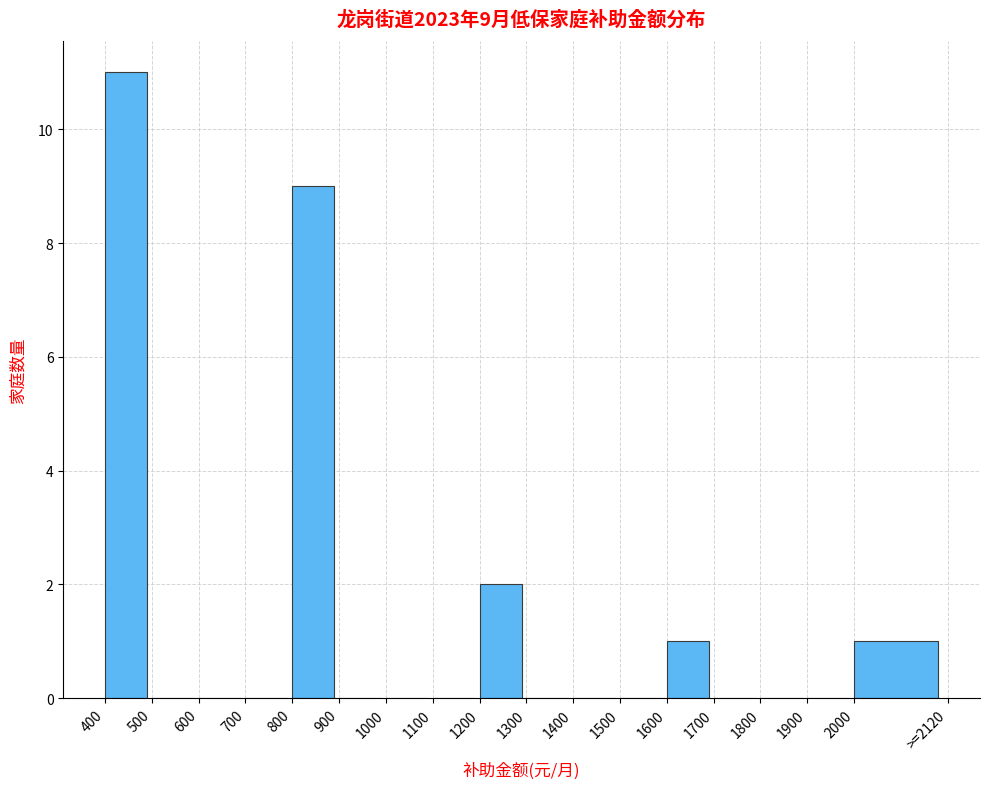

Reading left to right, what are all the values shown in this chart?

400=11	500=0	600=0	700=0	800=9	900=0	1000=0	1100=0	1200=2	1300=0	1400=0	1500=0	1600=1	1700=0	1800=0	1900=0	2000=1